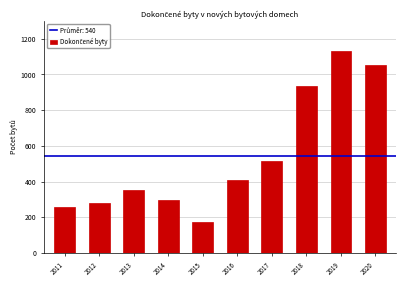

Reading left to right, what are all the values shown in this chart?

2011=257	2012=282	2013=350	2014=298	2015=175	2016=406	2017=514	2018=934	2019=1130	2020=1055